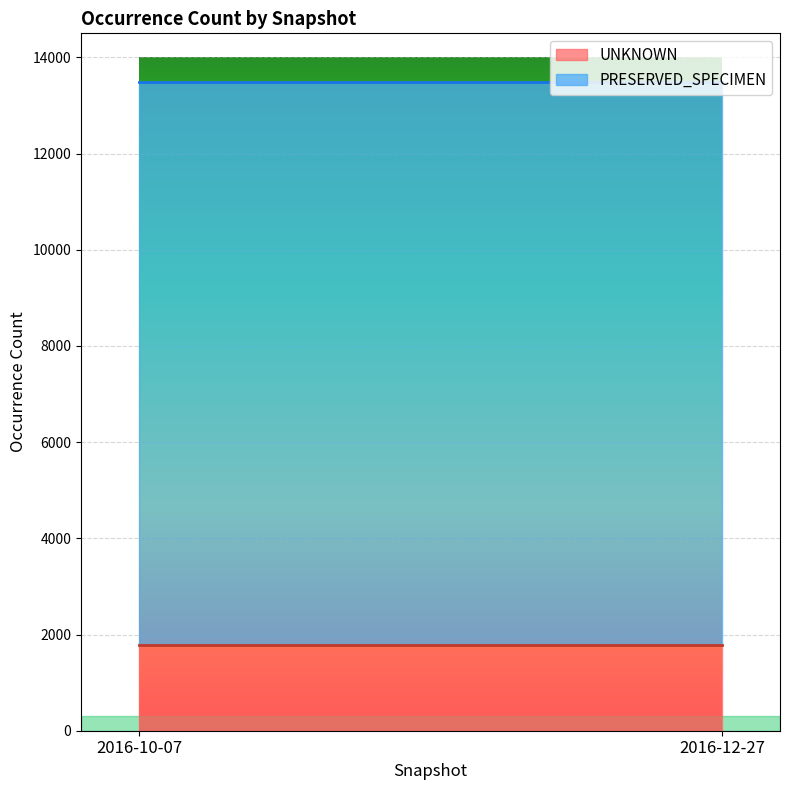

What is the label of the 2nd point from the left?

2016-12-27